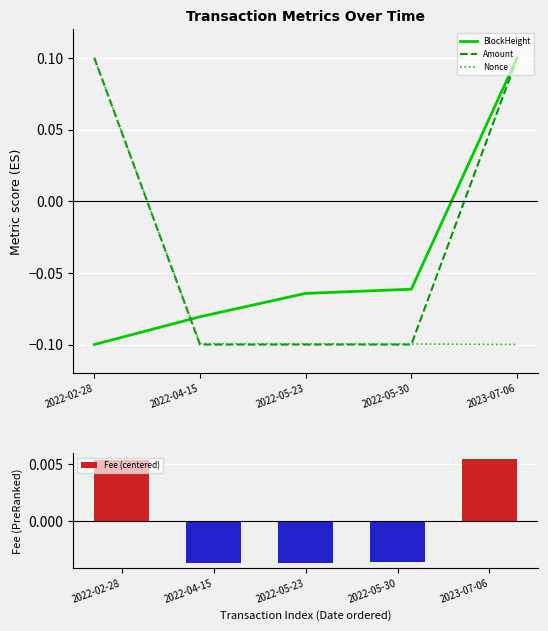

What position from the left is 2022-05-23?

3